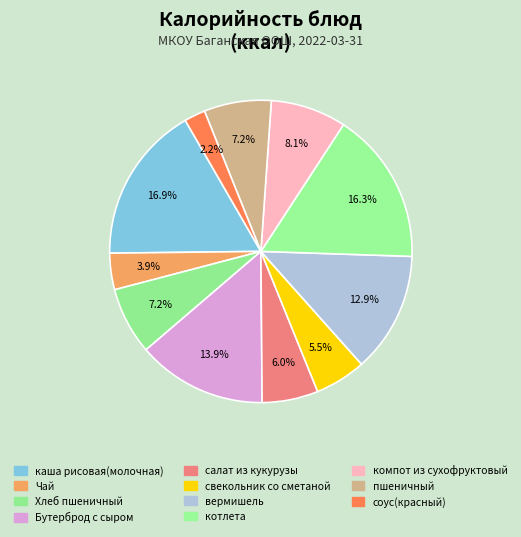

Count the number of slices in the pie.

11